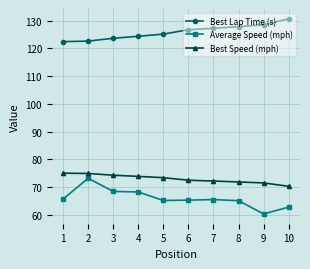

Is it true that Average Speed (mph) equals 94.5 at 9?

False